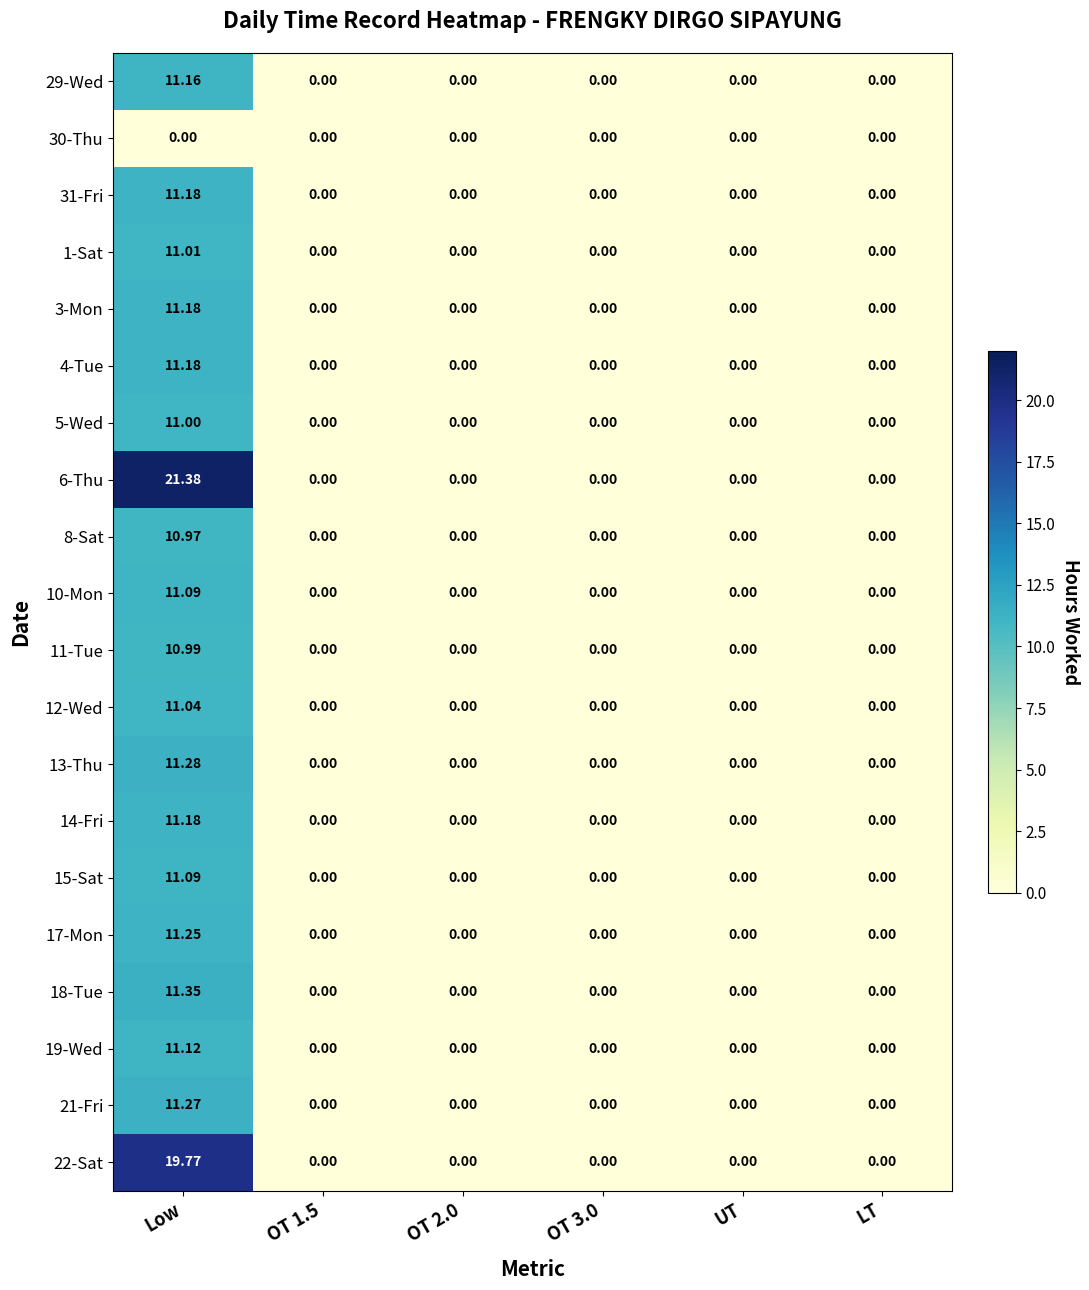

Count the number of data series in this chart.

20